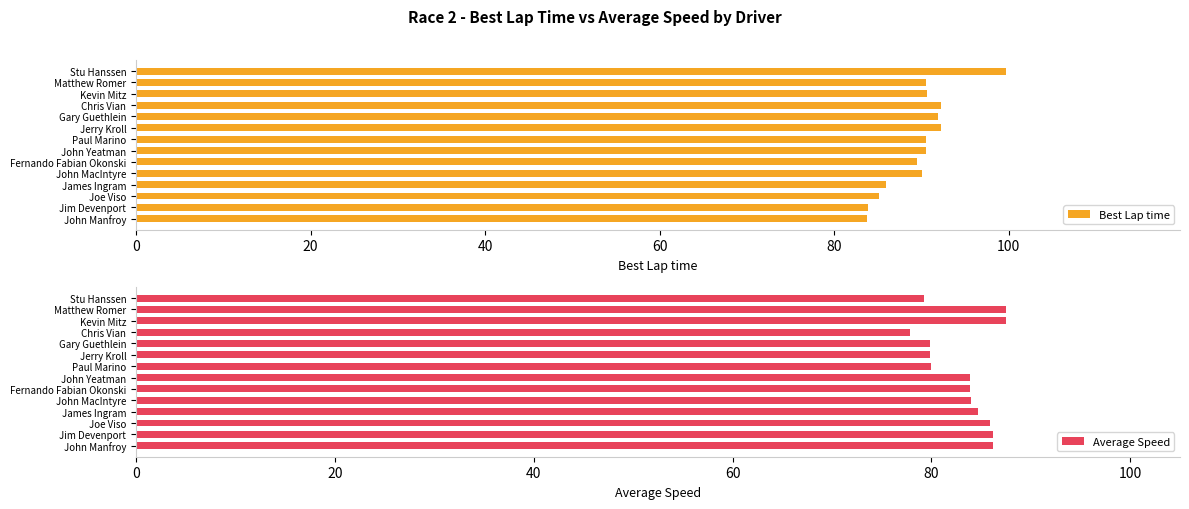

Which series has the largest total across all categories?

Best Lap time